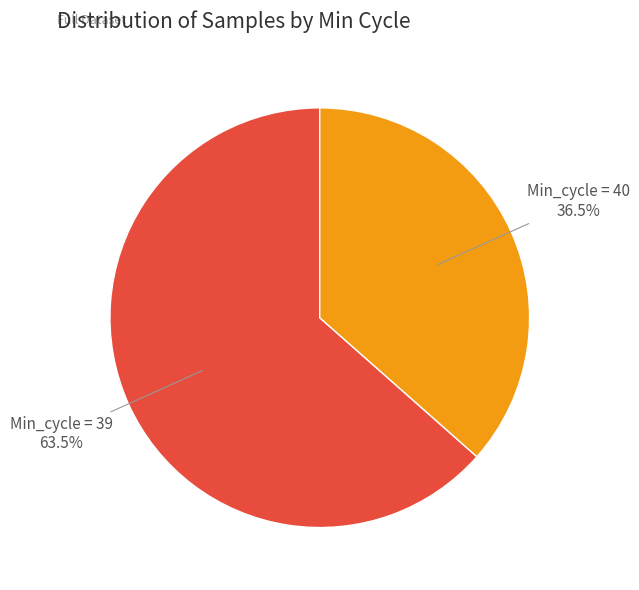

Rank the categories by value from lowest to highest.

Min_cycle = 40, Min_cycle = 39